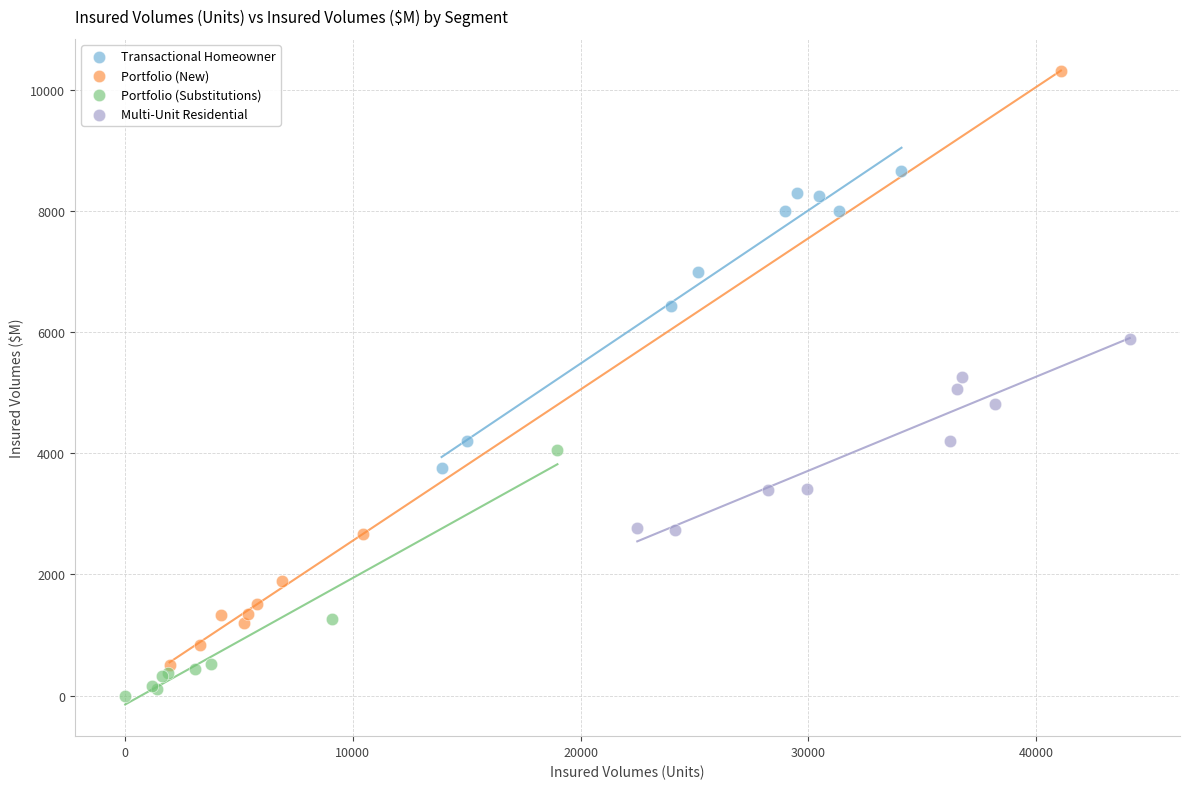

Which series contains the highest Y value?

Portfolio (New)